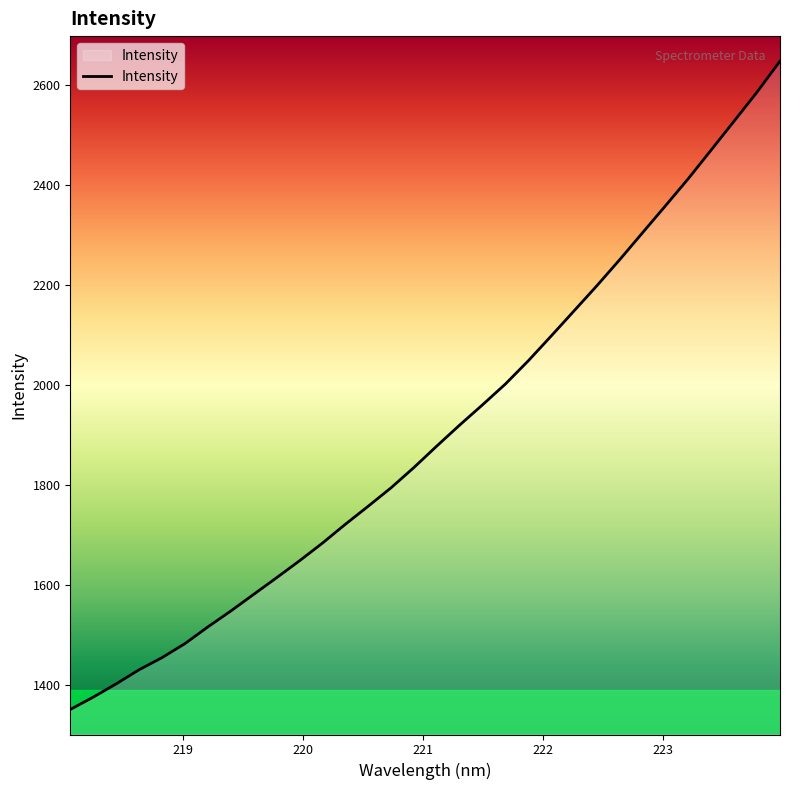

What is the sum of all values?

61021.1